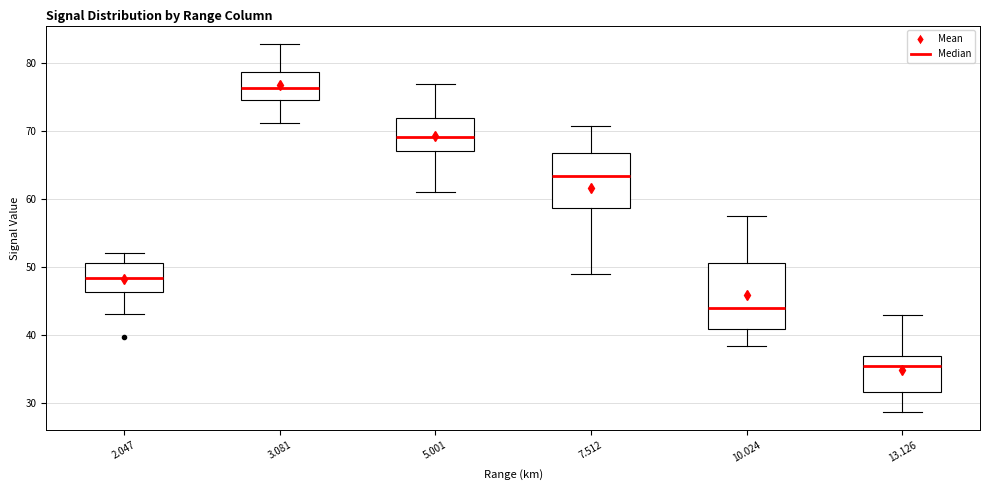

Which box has the lowest median line?

13.126